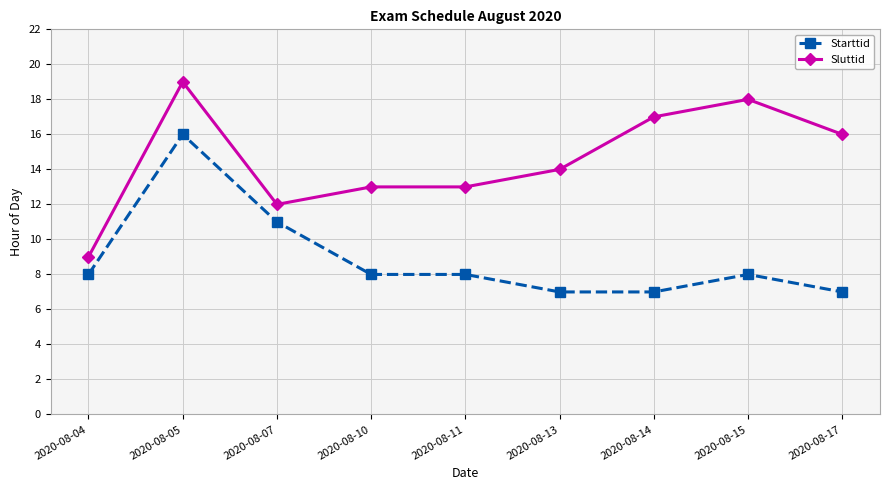

Which label corresponds to the largest value in the chart?

2020-08-05